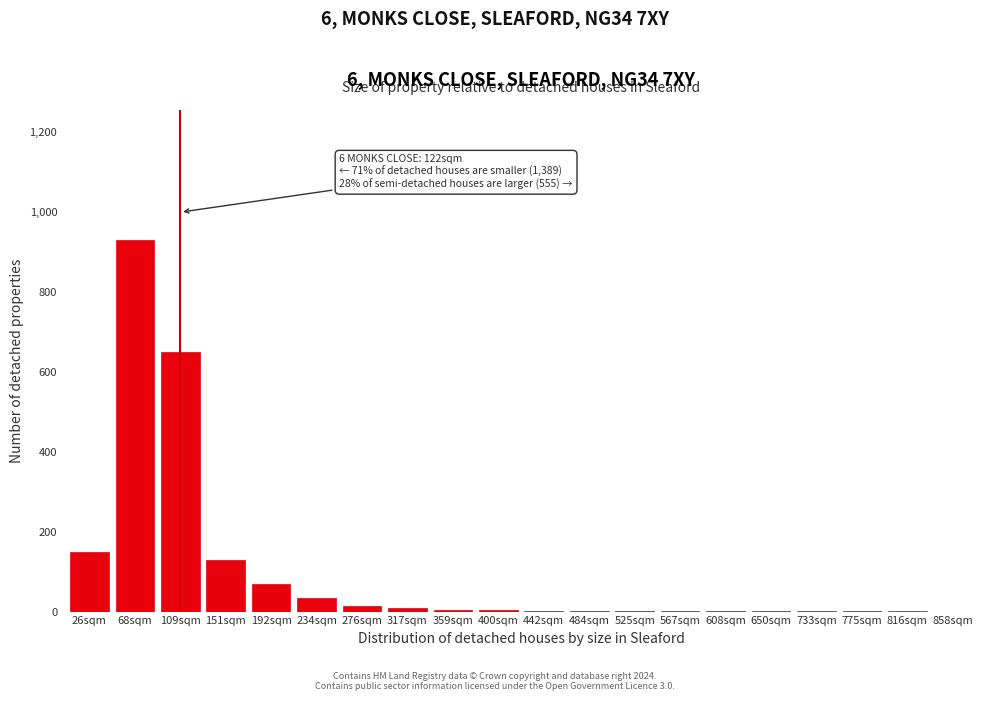

What is the greatest value displayed?

930